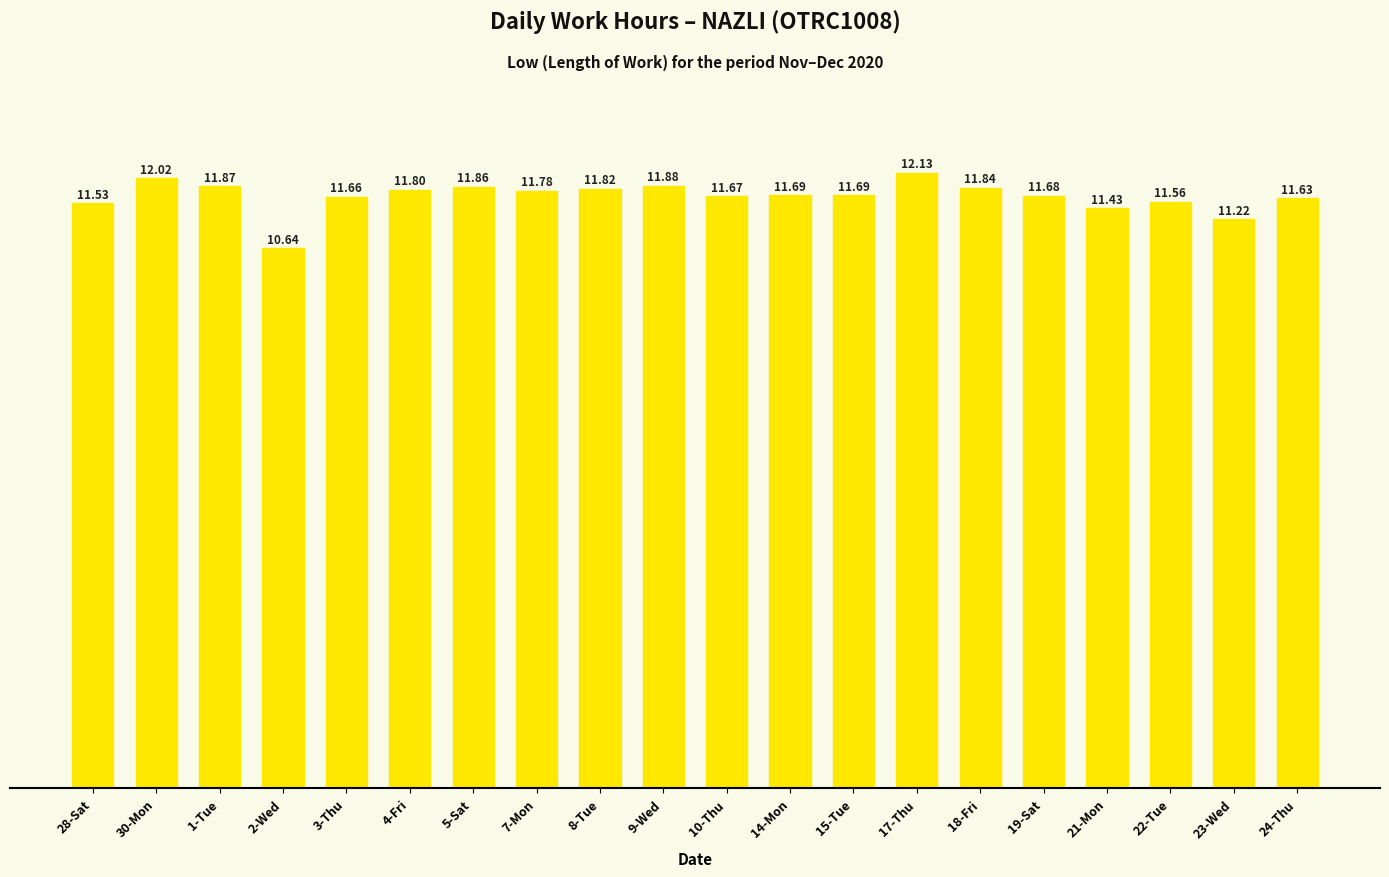

At which category does the chart reach its peak across all series?

17-Thu